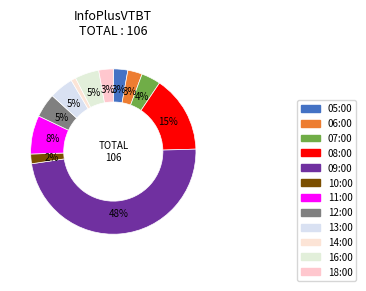

How many slices are in this pie chart?

12